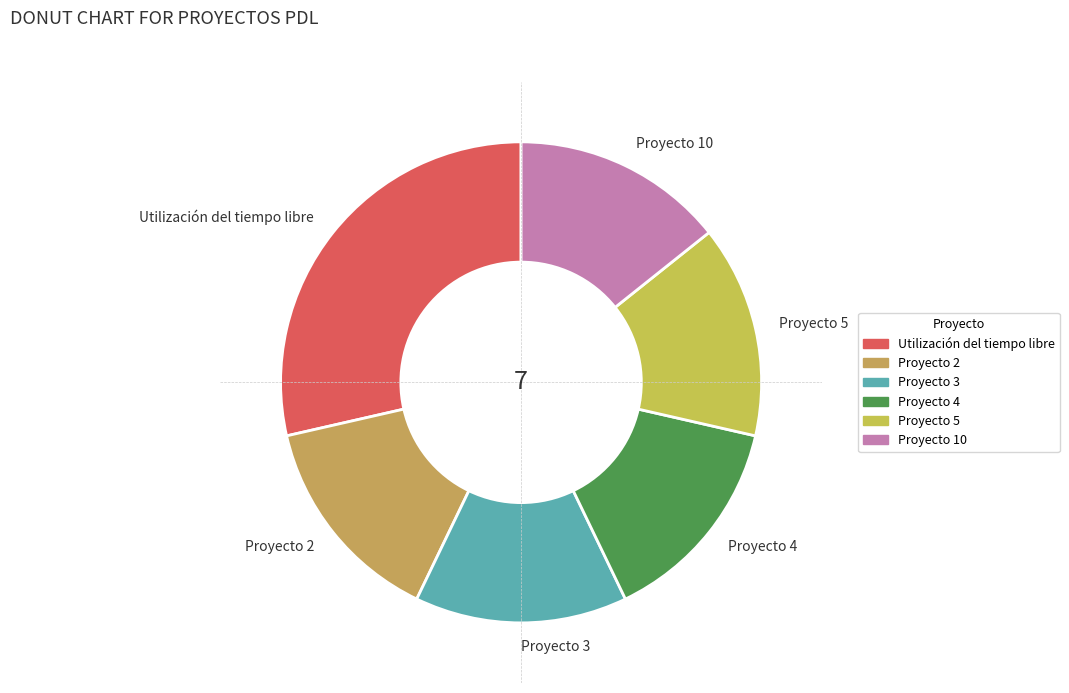

Combined, do Proyecto 3 and Utilización del tiempo libre account for over 50%?

No